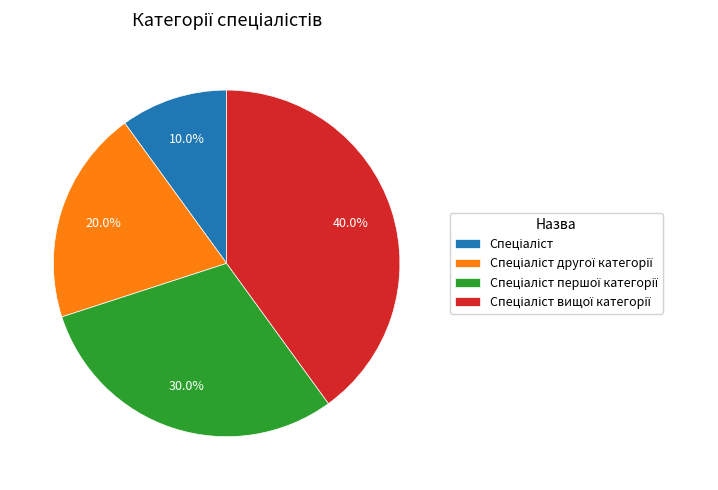

Does any single category account for the majority?

No